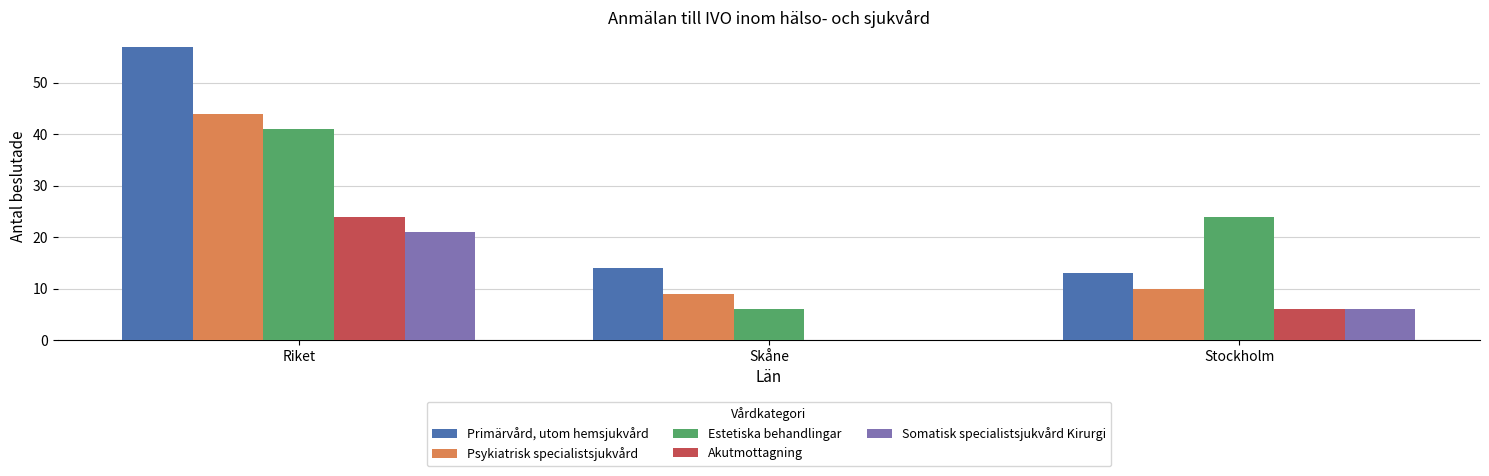

Which series has the largest total across all categories?

Primärvård, utom hemsjukvård